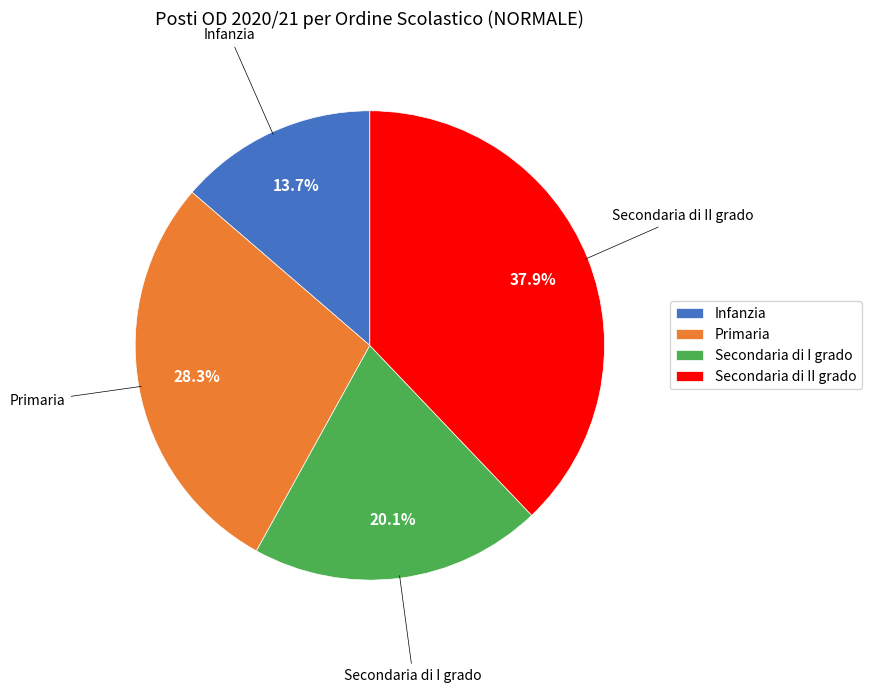

To the nearest percent, what percentage of the pie is Secondaria di II grado?

38%